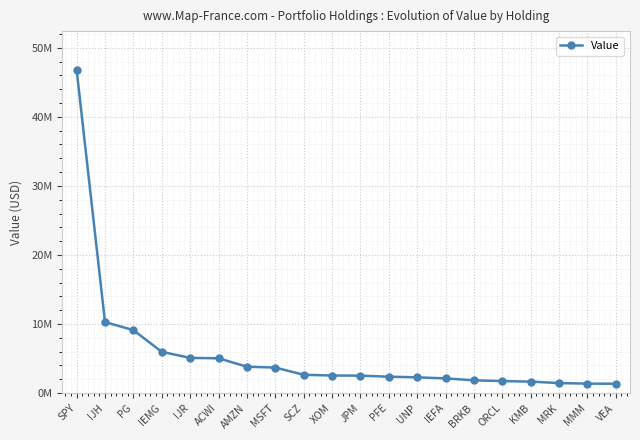

Reading right to left, what are all the values shown in this chart?

VEA=1350000	MMM=1364000	MRK=1448000	KMB=1655000	ORCL=1737000	BRKB=1848000	IEFA=2119000	UNP=2275000	PFE=2368000	JPM=2519000	XOM=2541000	SCZ=2645000	MSFT=3692000	AMZN=3816000	ACWI=5037000	IJR=5091000	IEMG=5975000	PG=9112000	IJH=10281000	SPY=46804000